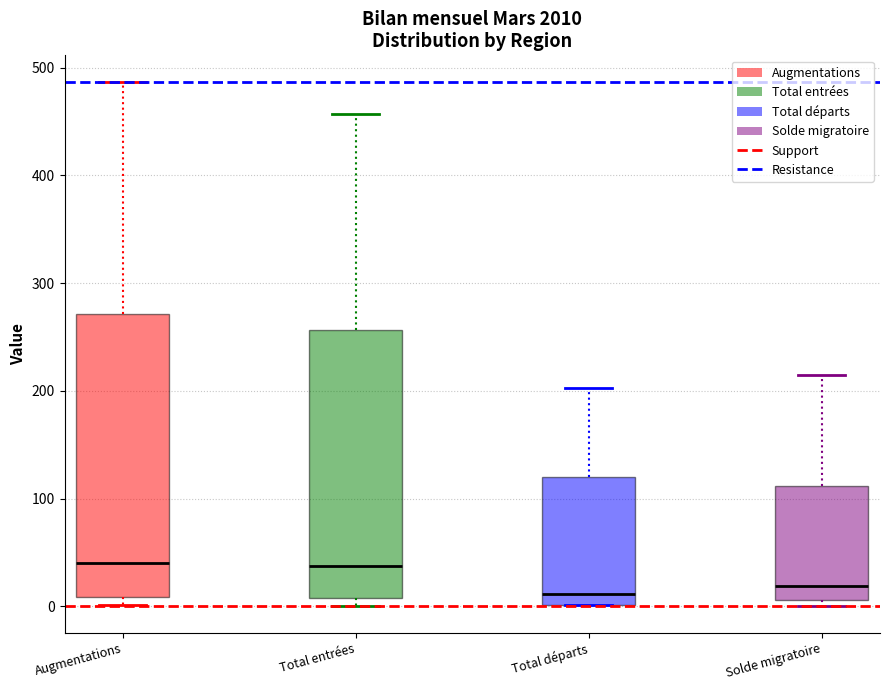

Where is the upper edge of the box for Solde migratoire on the y-axis? The values are not printed on the chart, so give them approximately, as read against the axis.

110